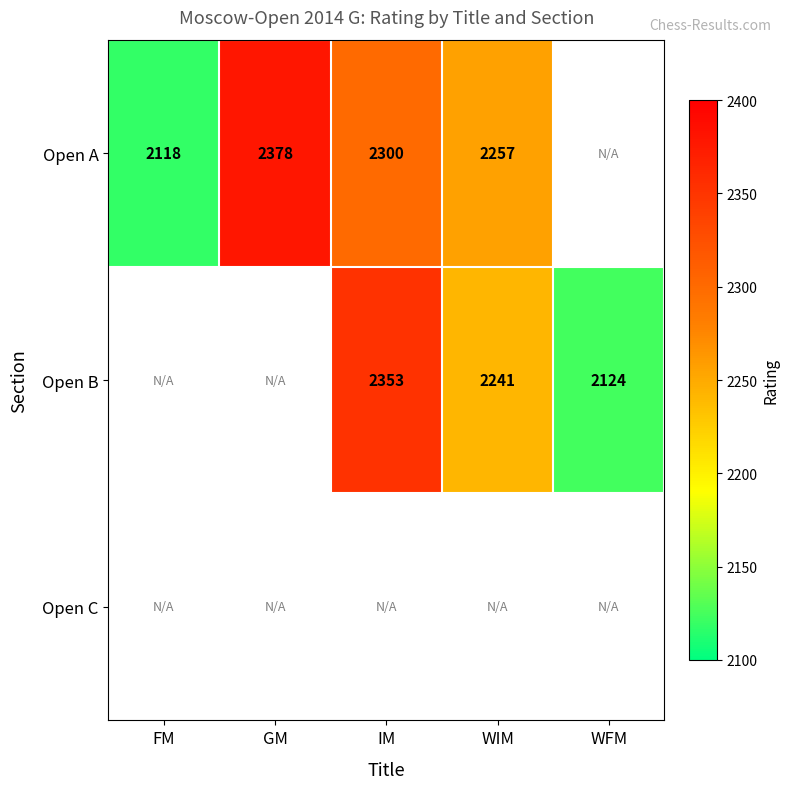

Is the value of Open A at IM greater than the value of Open B at WFM?

Yes